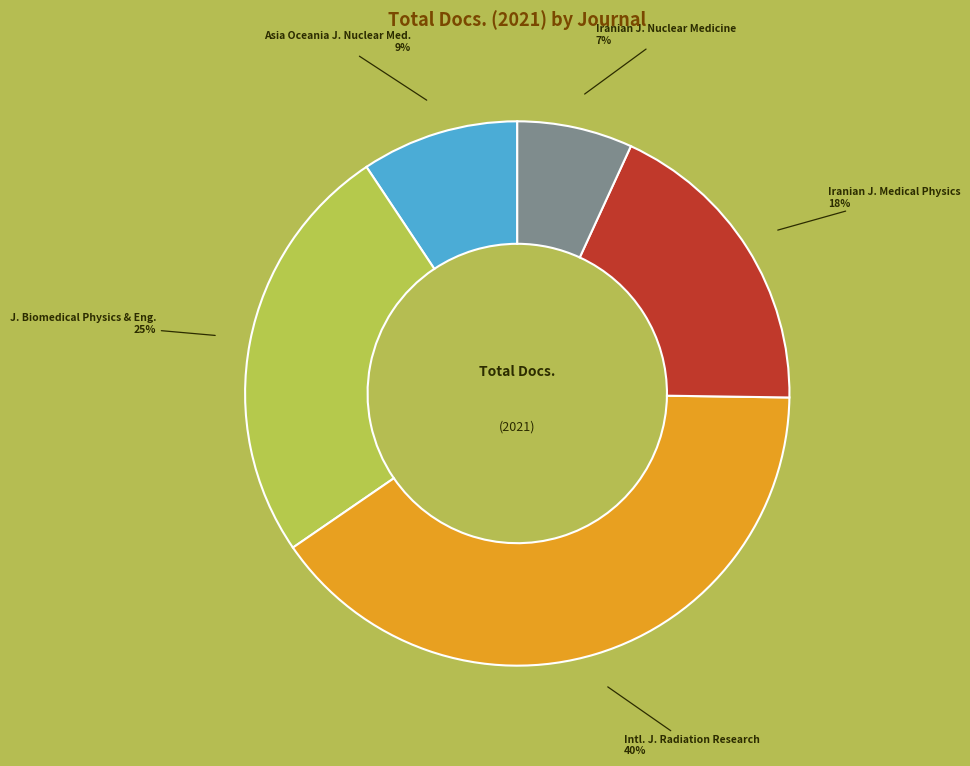

Which category has the smallest portion of the pie?

Iranian J. Nuclear Medicine